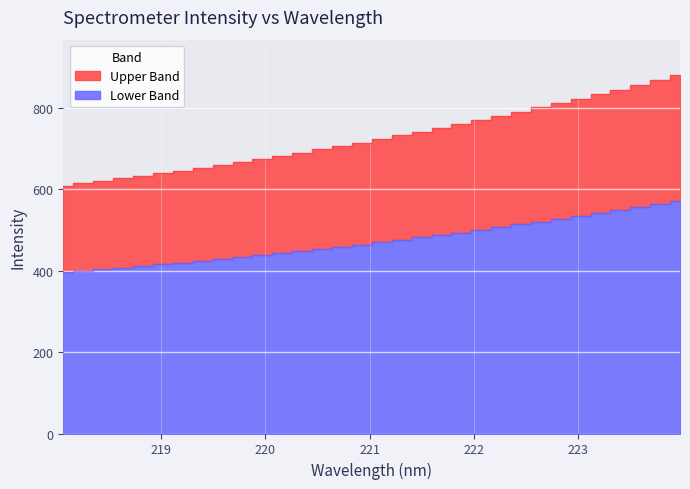

At which category does the chart reach its peak across all series?

223.9802